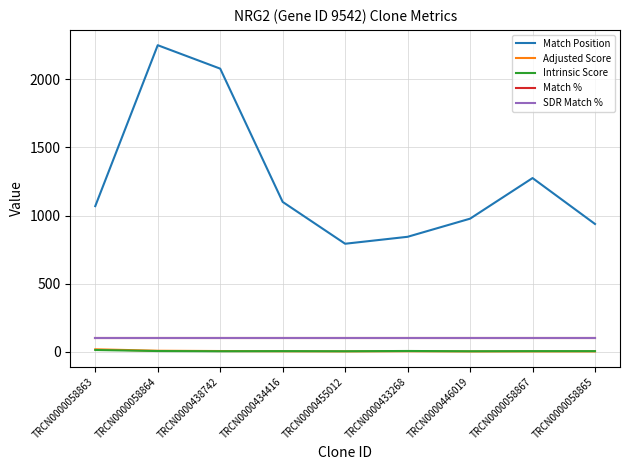

Does the chart display data point markers on the line(s)?

No